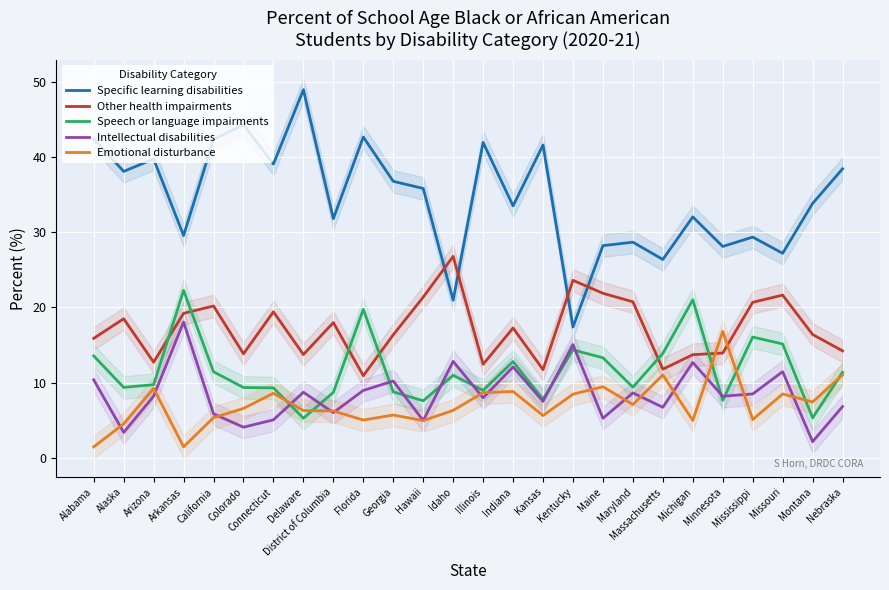

True or false: Other health impairments and Specific learning disabilities intersect in this chart.

True